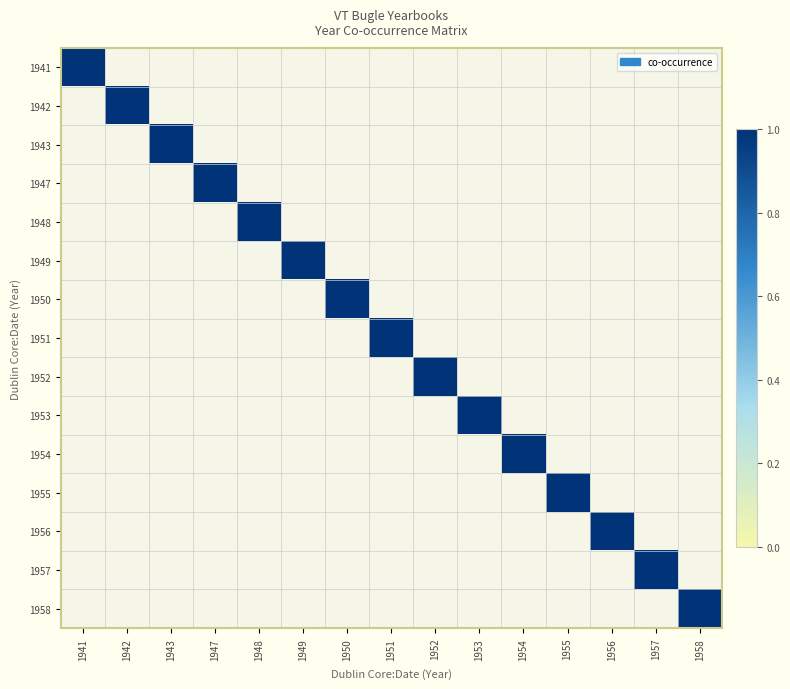

What is the total value across all series at 13?

1